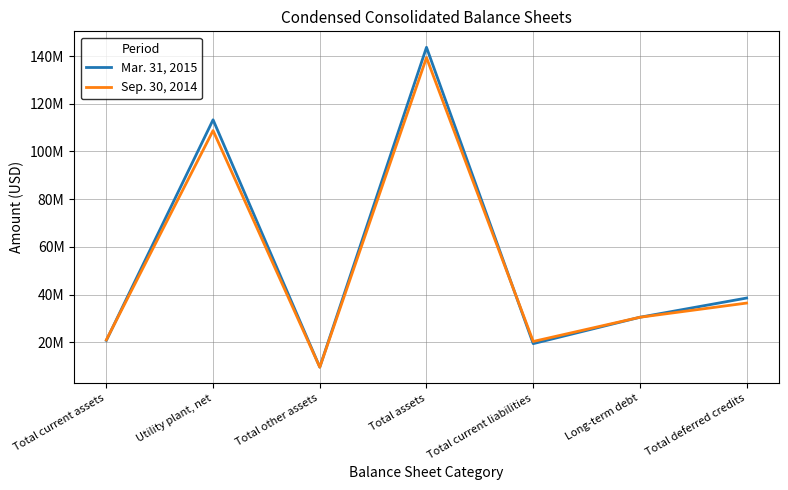

At how many categories does at least one series exceed 28185427?

4